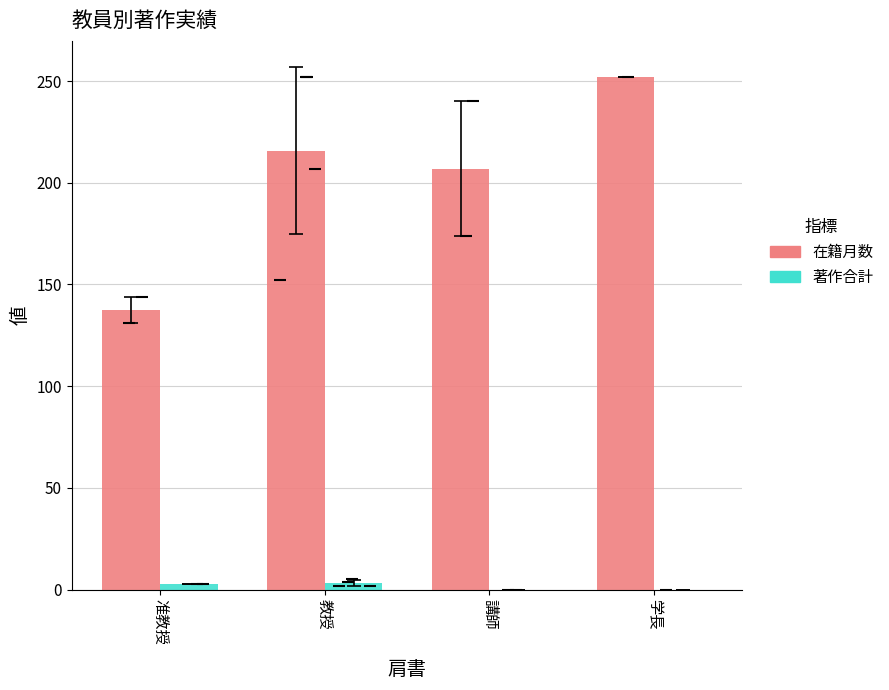

The 在籍月数 series shows 340.6 at 学長. True or false?

False